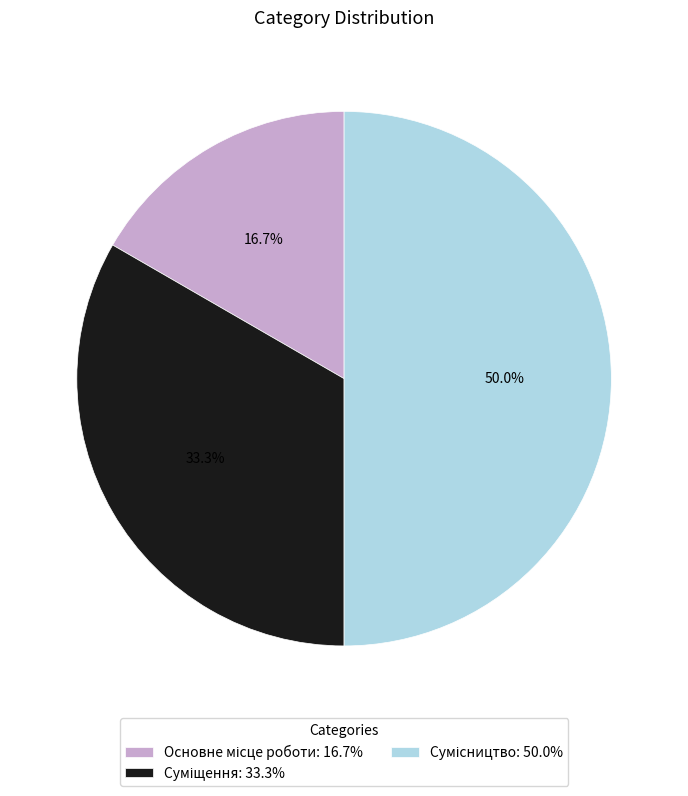

Rank the categories by value from lowest to highest.

Основне місце роботи, Суміщення, Сумісництво